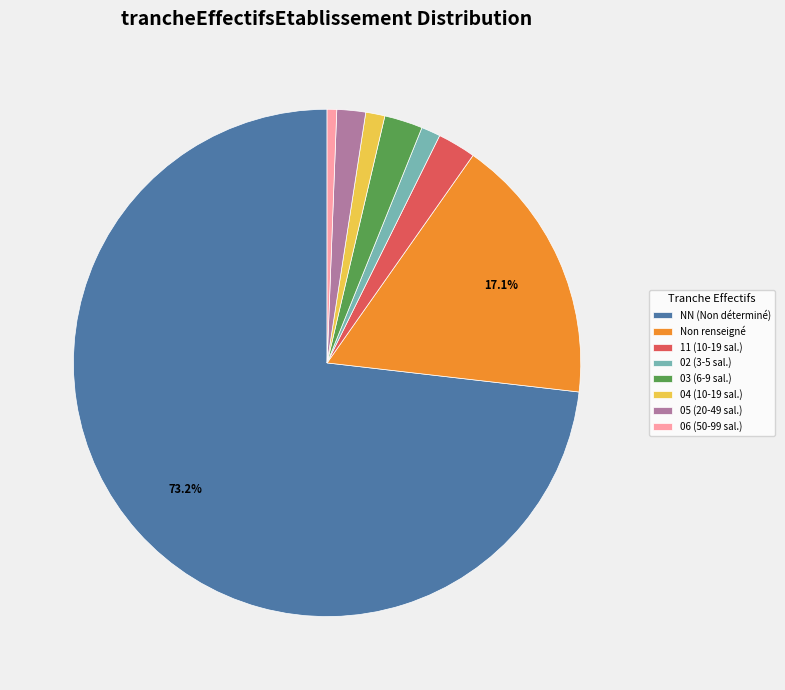

Which category has the biggest portion of the pie?

NN (Non déterminé)